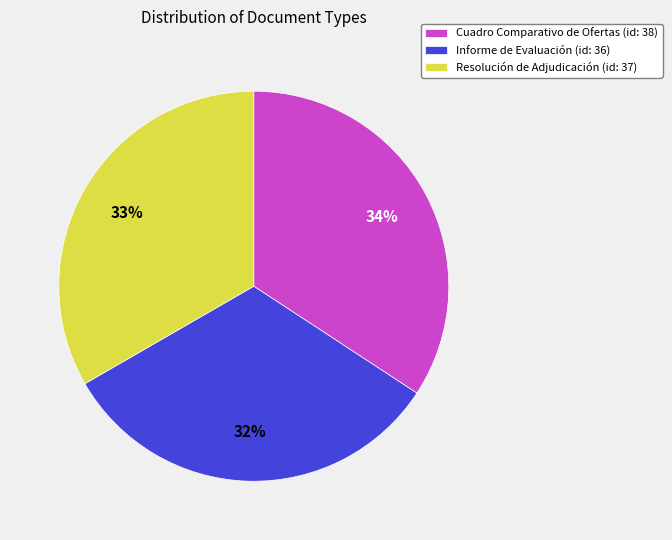

What percentage is the Informe de Evaluación slice, to the nearest percent?

32%